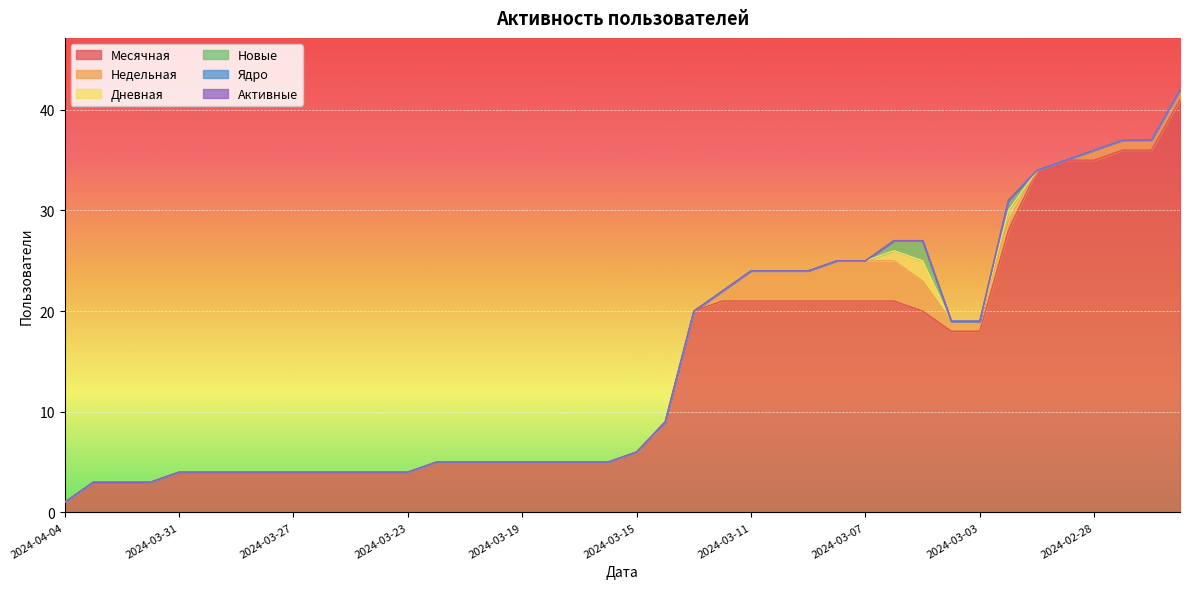

True or false: Дневная and Новые cross at least once.

False